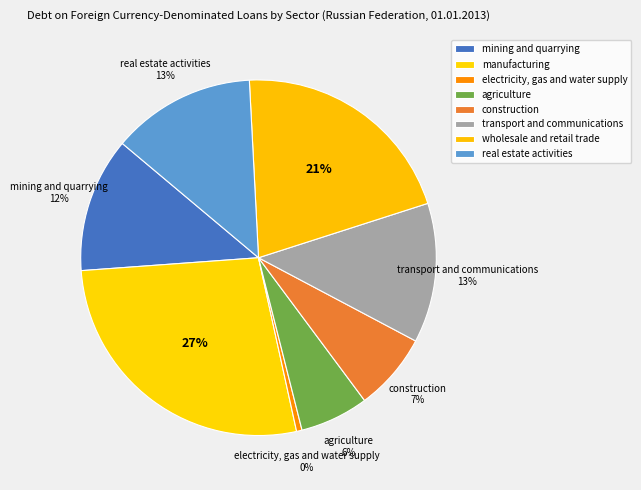

To the nearest percent, what is the average slice percentage?

12%